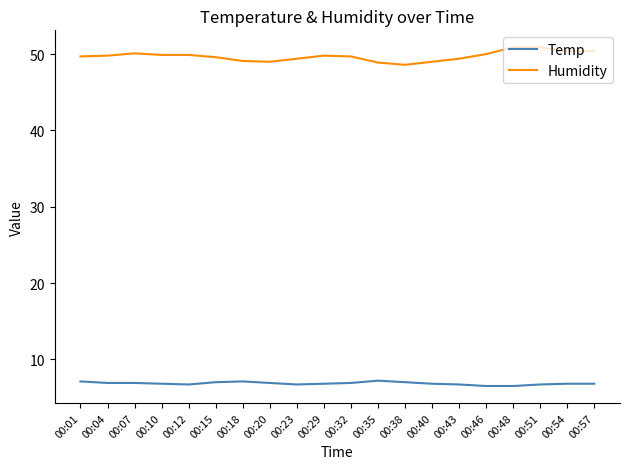

True or false: Temp has a value of 7.2 at 00:35.

True